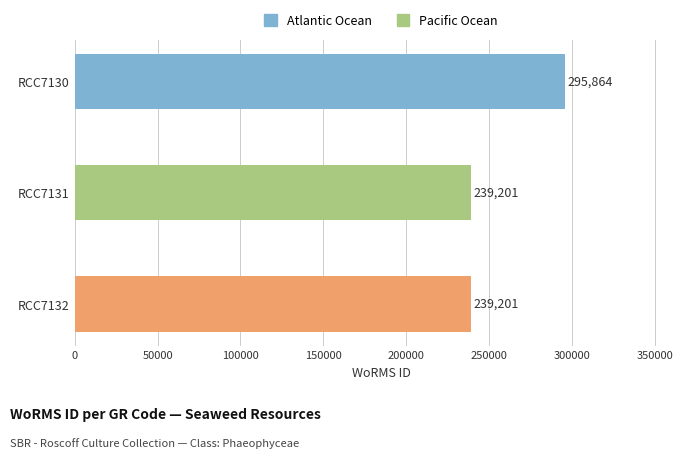

Reading bottom to top, list all the values displayed in this chart.

RCC7132=239201	RCC7131=239201	RCC7130=295864